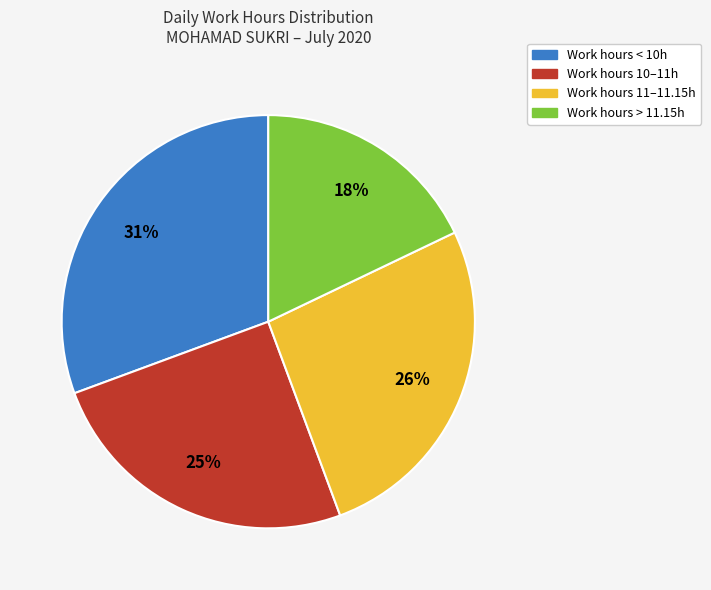

Is there a majority slice in this chart?

No